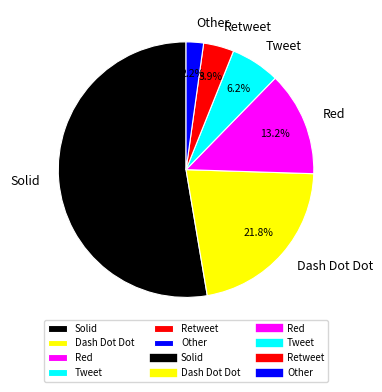

What is the ratio of the value at Tweet to the value at Red?

0.5